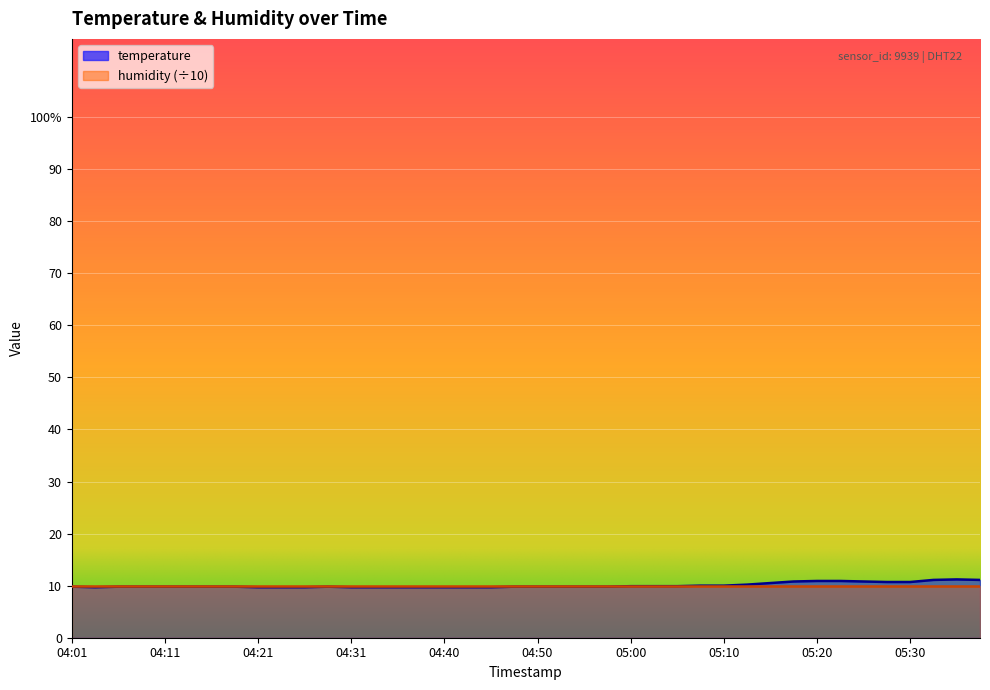

What is the minimum value shown in the chart?

9.7